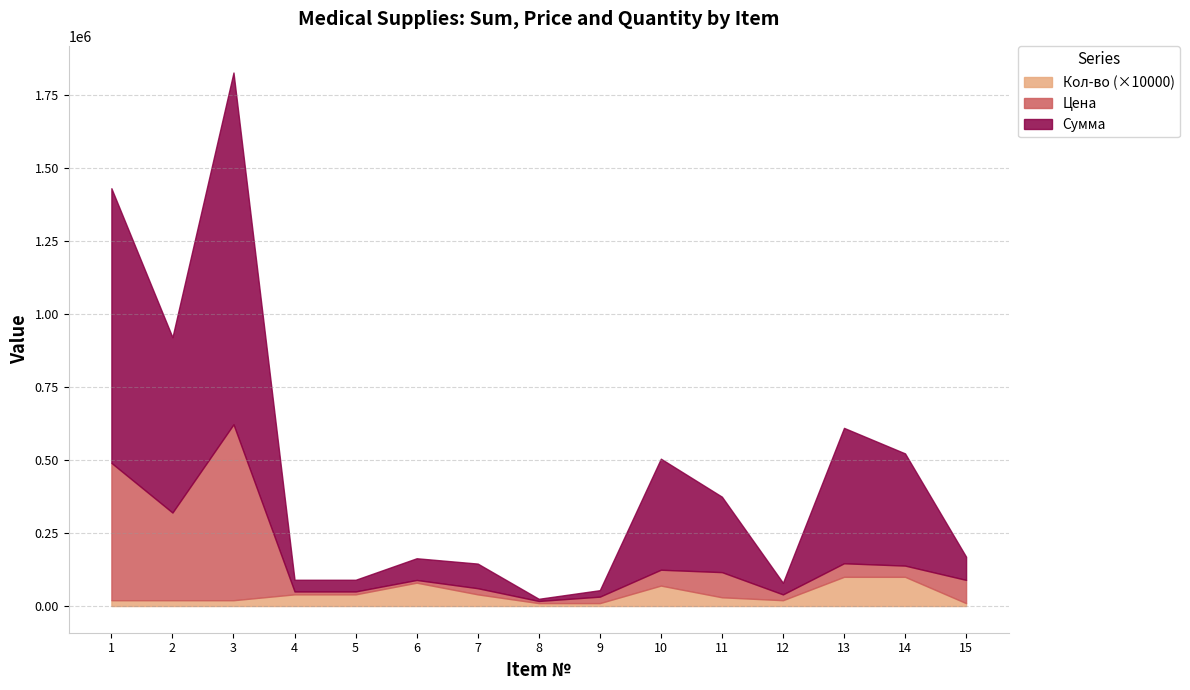

Rank the series by their maximum value, from lowest to highest.

Кол-во, Цена, Сумма